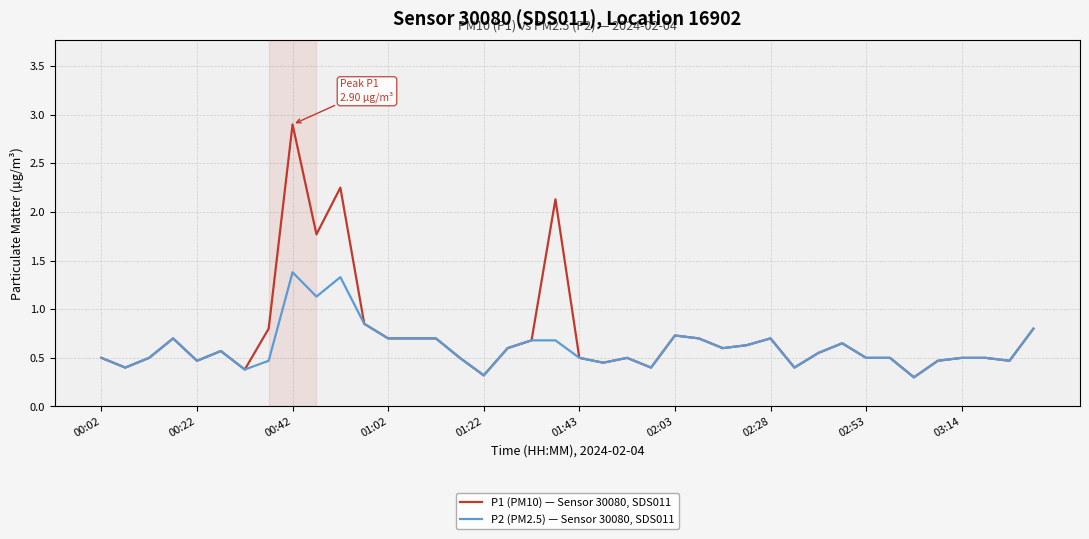

What is the maximum value shown in the chart?

2.9